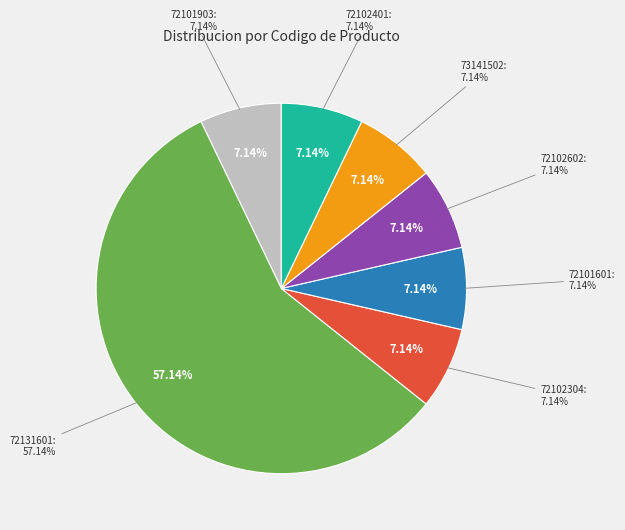

To the nearest percent, what percentage of the pie is 72101601?

7%